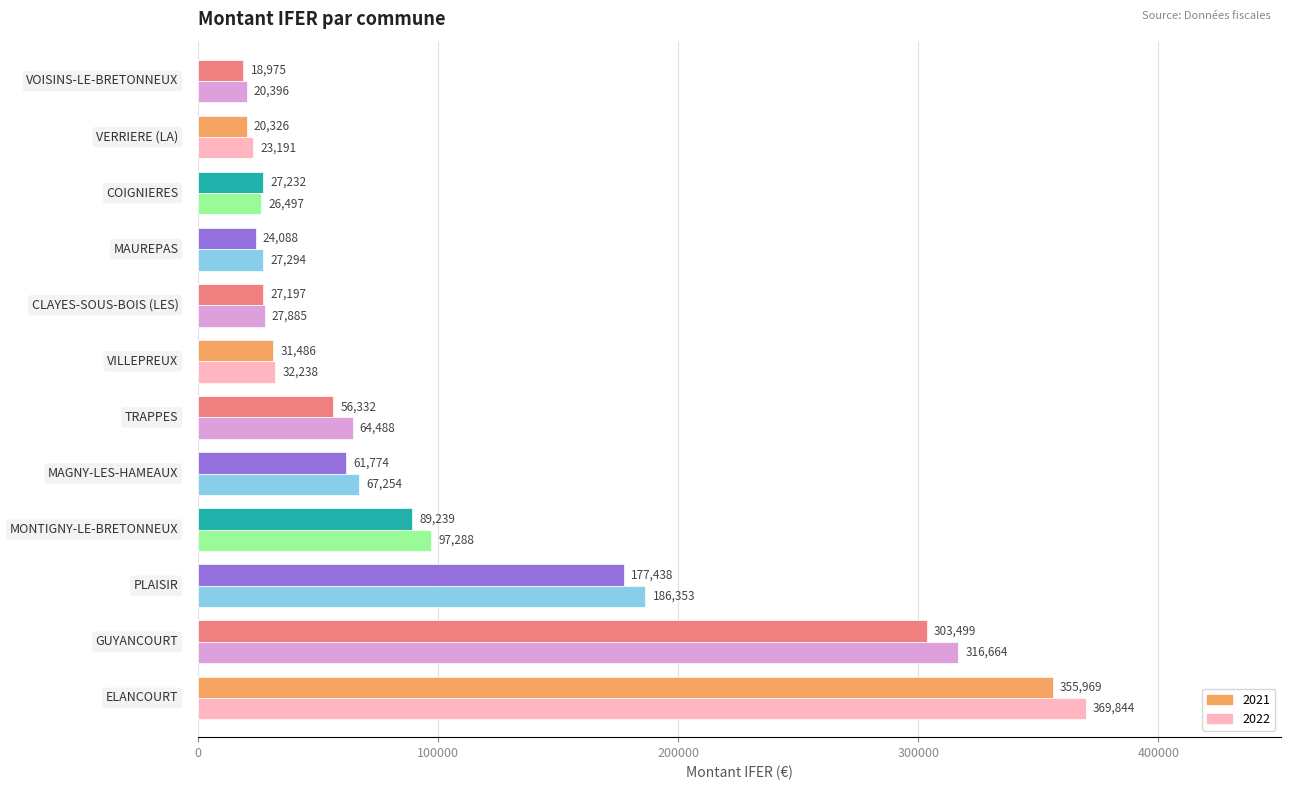

List the series in order of their peak value, highest first.

2022, 2021